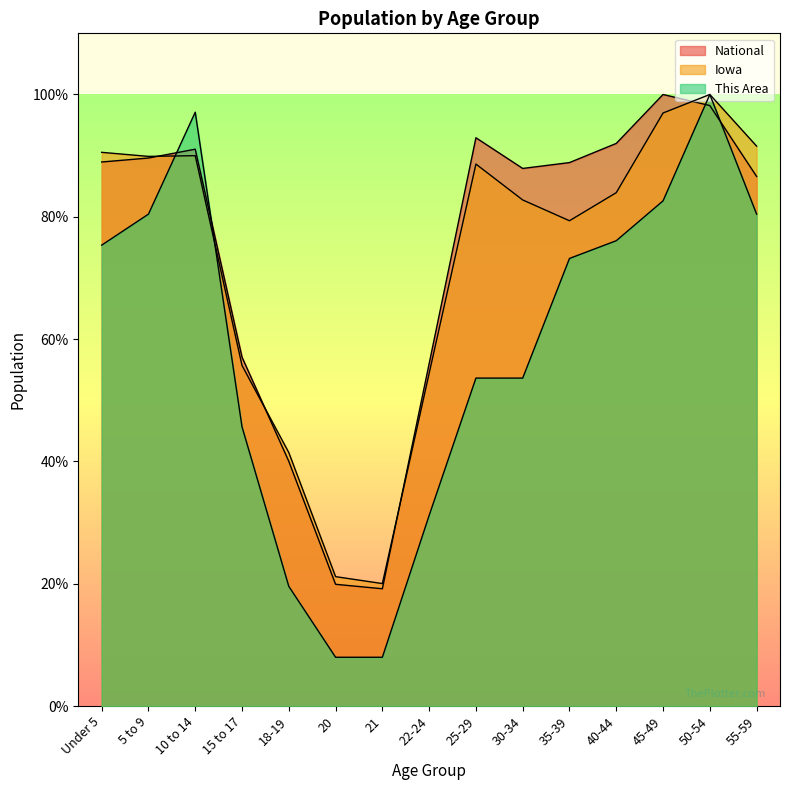

At which label is National closest to 59?

15 to 17